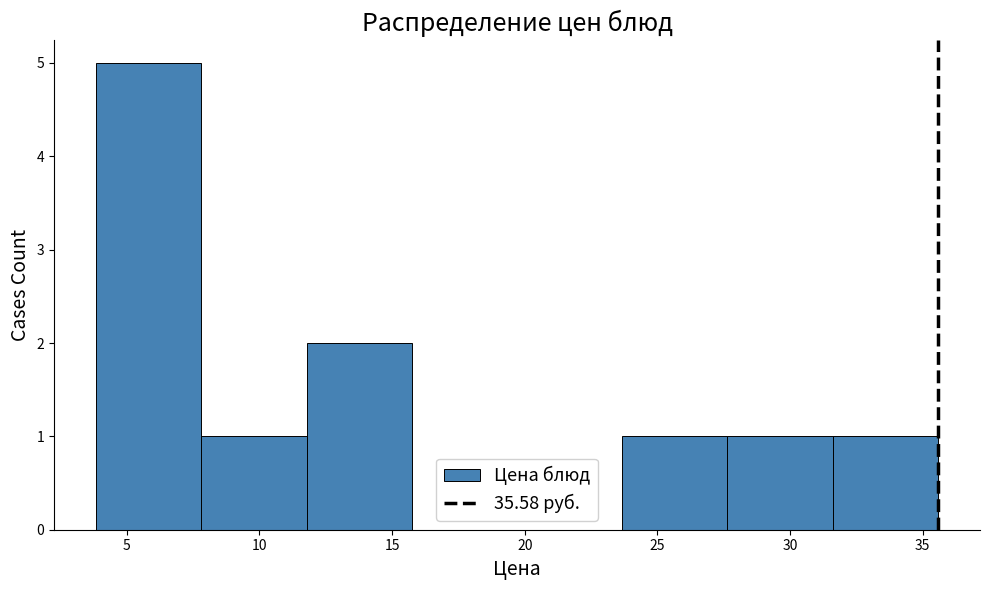

Reading left to right, transcribe this chart: for each bar, give the range it covers on the x-axis and its height. Neither the bar edges nor the heights are printed on the chart, so give them approximately, as read against the axes.

4.0 to 8.0: 5
8.0 to 12.0: 1
12.0 to 15.5: 2
15.5 to 19.5: 0
19.5 to 23.5: 0
23.5 to 27.5: 1
27.5 to 31.5: 1
31.5 to 35.5: 1